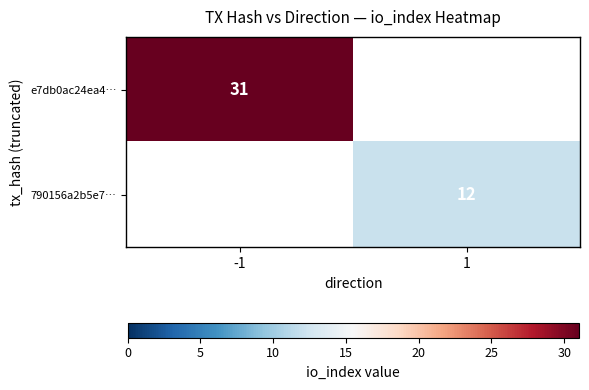

True or false: 790156a2b5e7… has a value of 21 at 1.

False